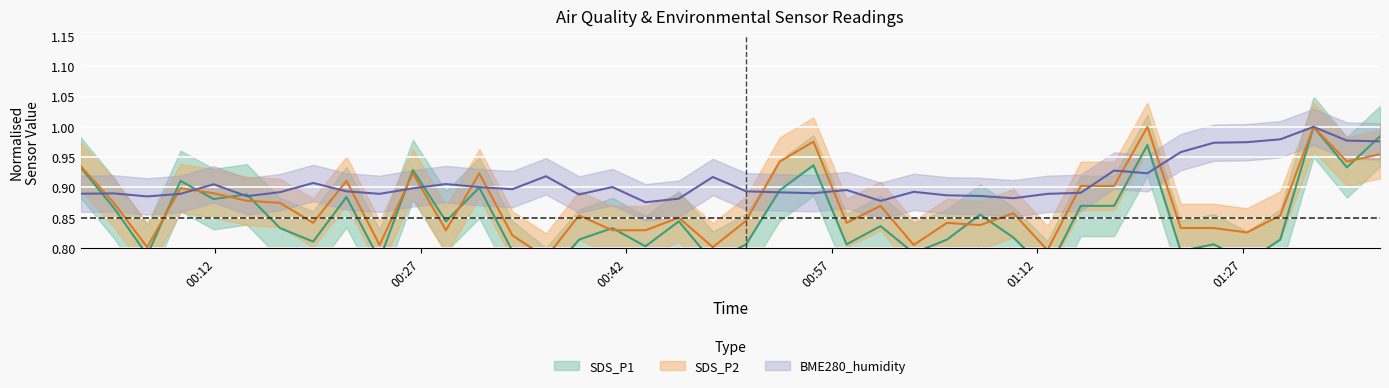

Is the value of SDS_P1 at 2022/07/14 01:15:11 greater than the value of SDS_P2 at 2022/07/14 00:48:19?

Yes